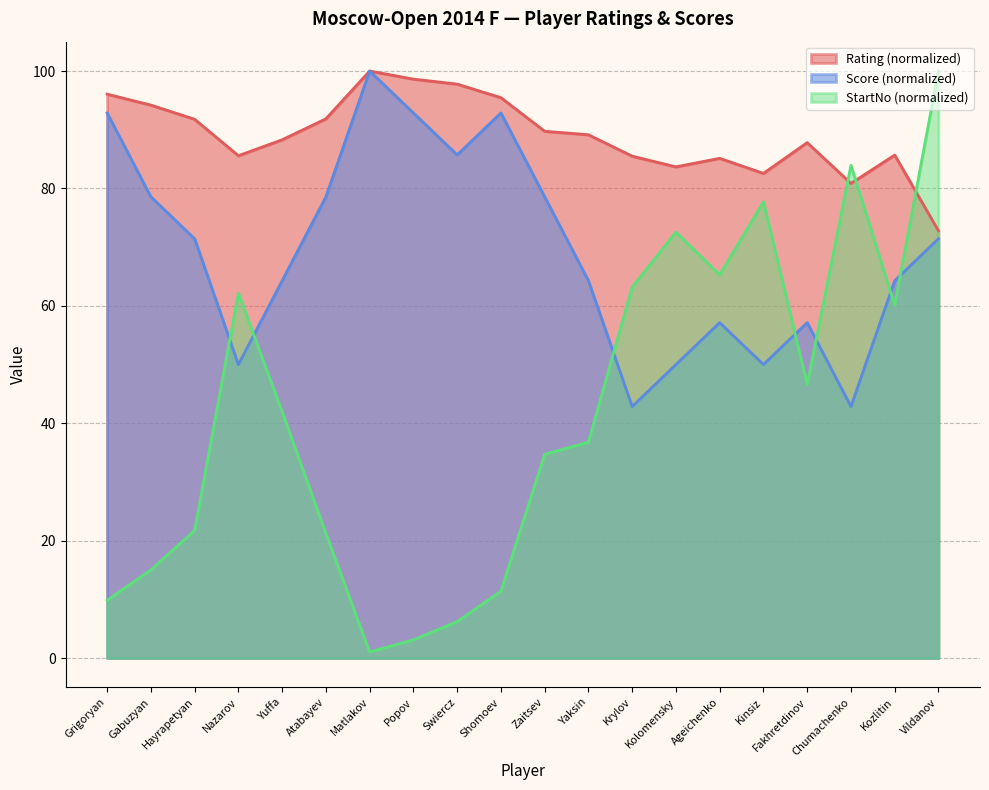

List the series in order of their overall mean, highest first.

Rating (normalized), Score (normalized), StartNo (normalized)